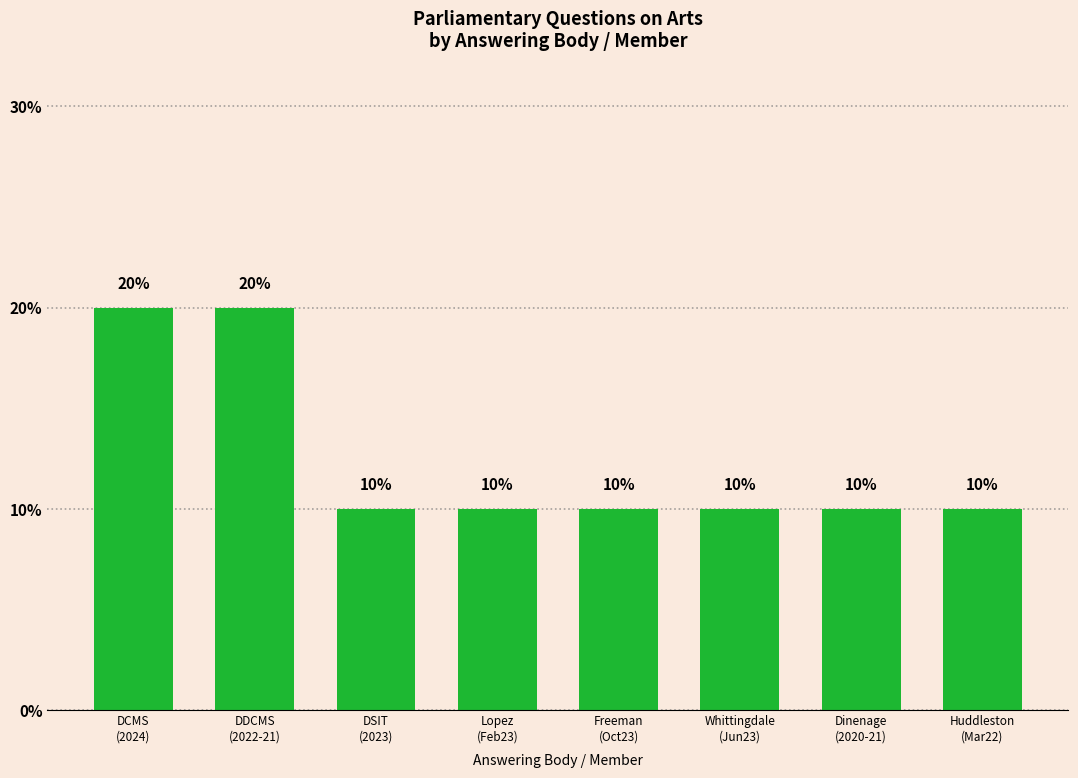

True or false: the data shows 14 at Huddleston
(Mar22).

False